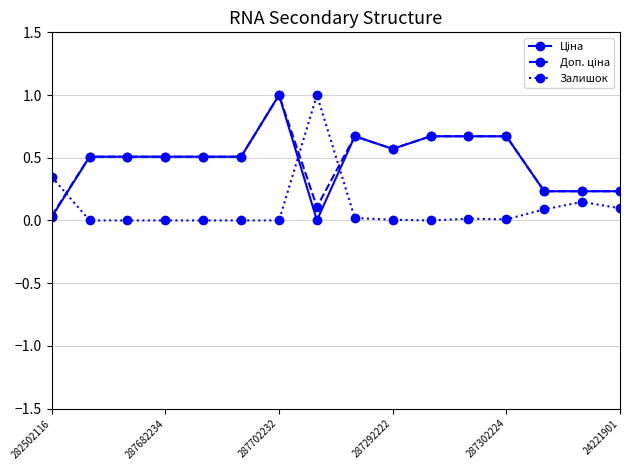

What is the maximum value shown in the chart?

1.0